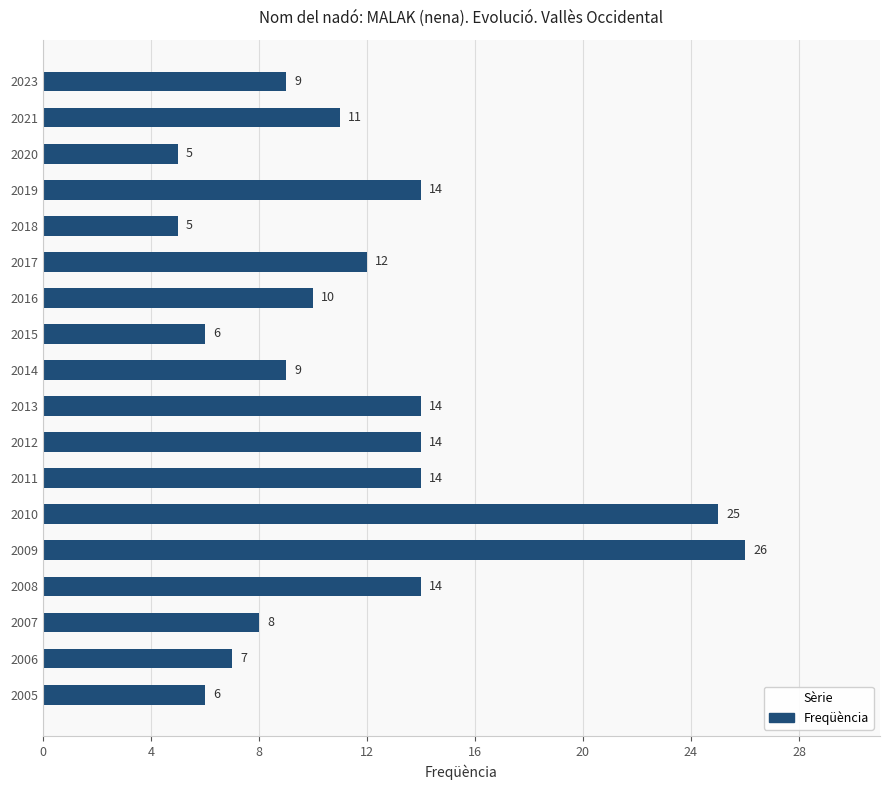

Which has a higher value, 2014 or 2006?

2014